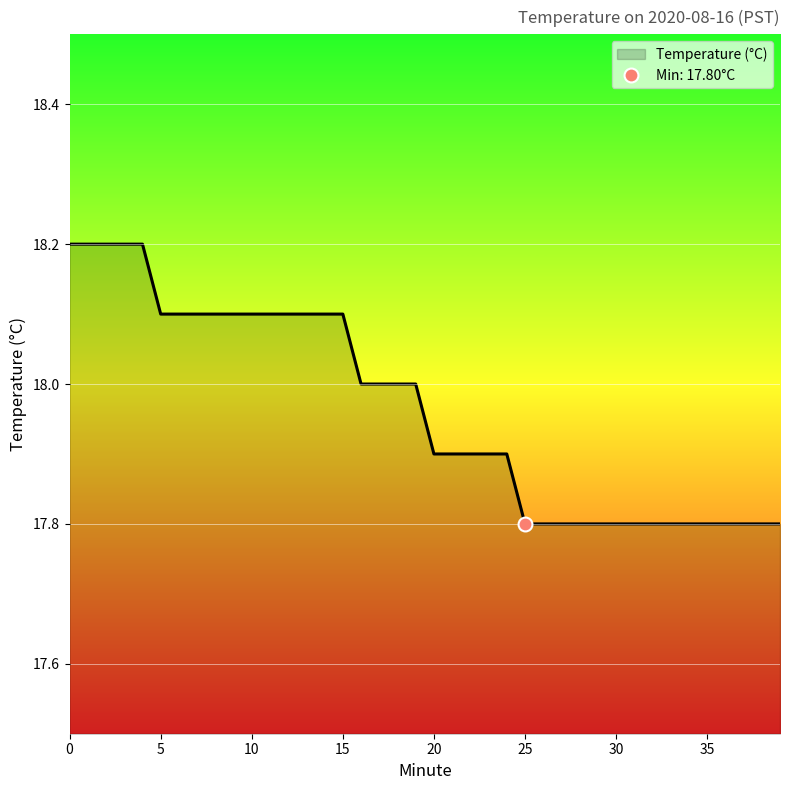

Read the value at 3.

18.2